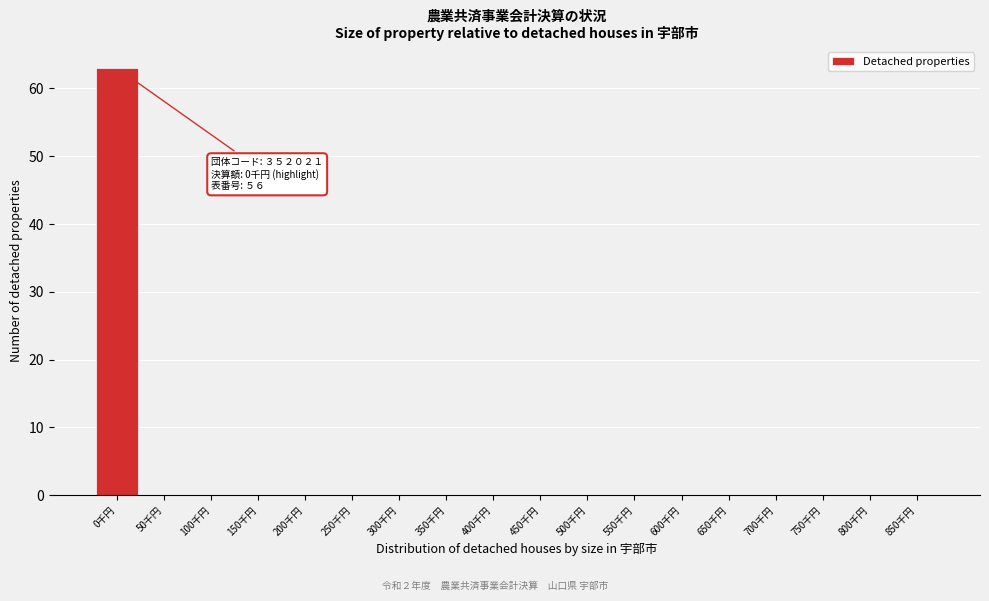

Reading left to right, what are all the values shown in this chart?

0千円=63	50千円=0	100千円=0	150千円=0	200千円=0	250千円=0	300千円=0	350千円=0	400千円=0	450千円=0	500千円=0	550千円=0	600千円=0	650千円=0	700千円=0	750千円=0	800千円=0	850千円=0